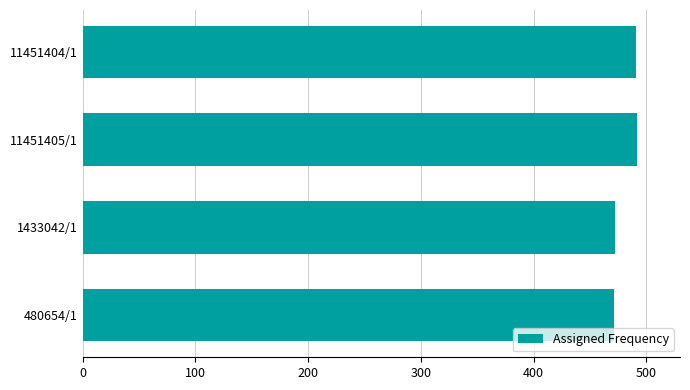

Does the chart contain stacked bars?

No